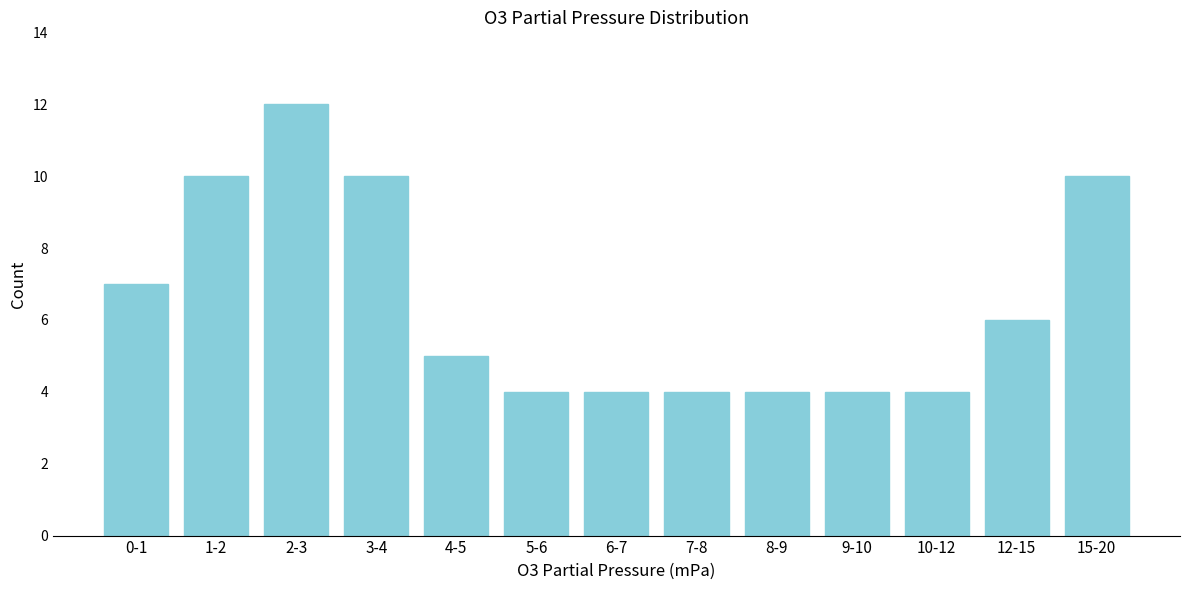

Reading left to right, list all the values displayed in this chart.

7	10	12	10	5	4	4	4	4	4	4	6	10